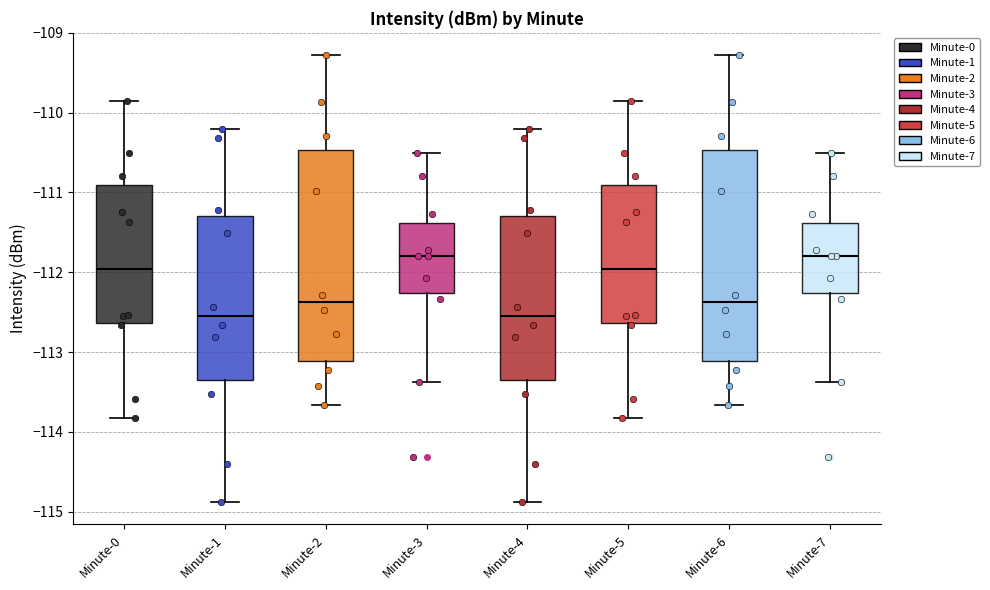

Reading left to right, transcribe this box plot: for each box, give where its median line is, the range the box spans, and where its two whiskers end, as read against the y-axis. The values are not printed on the chart, so give them approximately, as read against the axis.

Minute-0: median -112.0, box -112.6 to -110.9, whiskers -113.8 to -109.8
Minute-1: median -112.5, box -113.3 to -111.3, whiskers -114.9 to -110.2
Minute-2: median -112.4, box -113.1 to -110.5, whiskers -113.7 to -109.3
Minute-3: median -111.8, box -112.3 to -111.4, whiskers -113.4 to -110.5
Minute-4: median -112.5, box -113.3 to -111.3, whiskers -114.9 to -110.2
Minute-5: median -112.0, box -112.6 to -110.9, whiskers -113.8 to -109.8
Minute-6: median -112.4, box -113.1 to -110.5, whiskers -113.7 to -109.3
Minute-7: median -111.8, box -112.3 to -111.4, whiskers -113.4 to -110.5